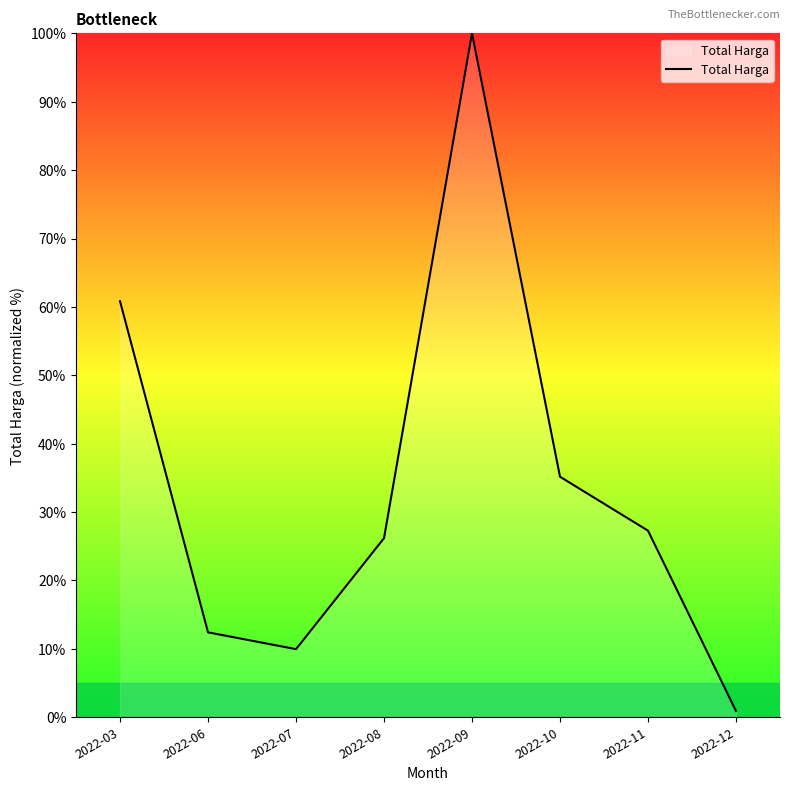

At which label does the data first exceed 27?

2022-03